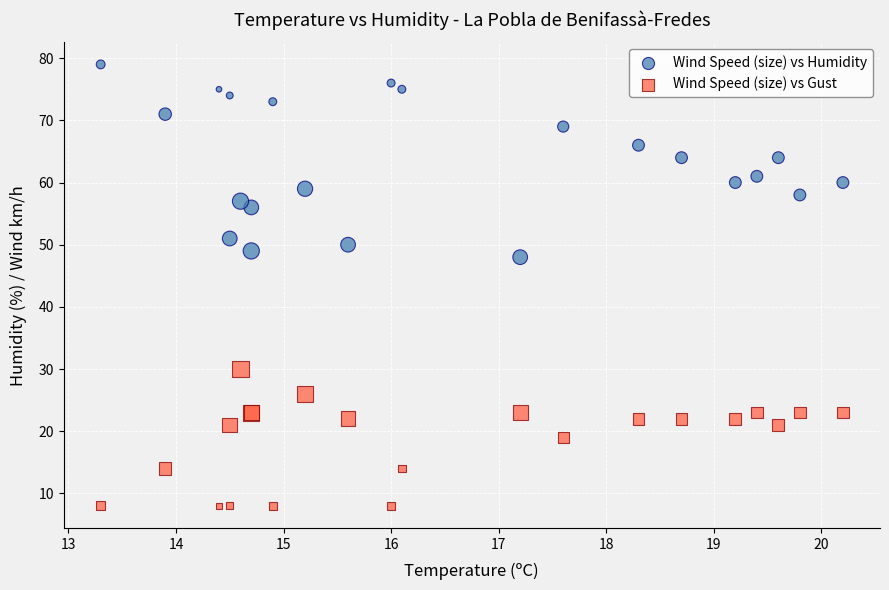

Which series contains the highest Y value?

Wind Speed (size) vs Humidity